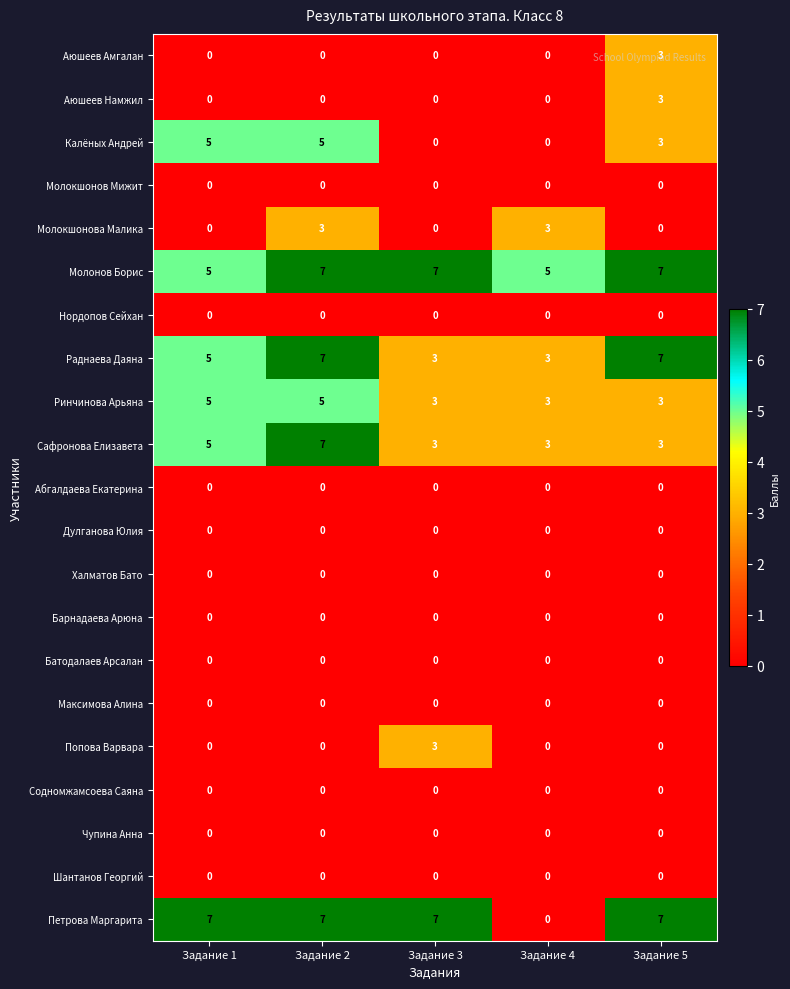

Where is Петрова Маргарита nearest to the value 3?

Задание 4